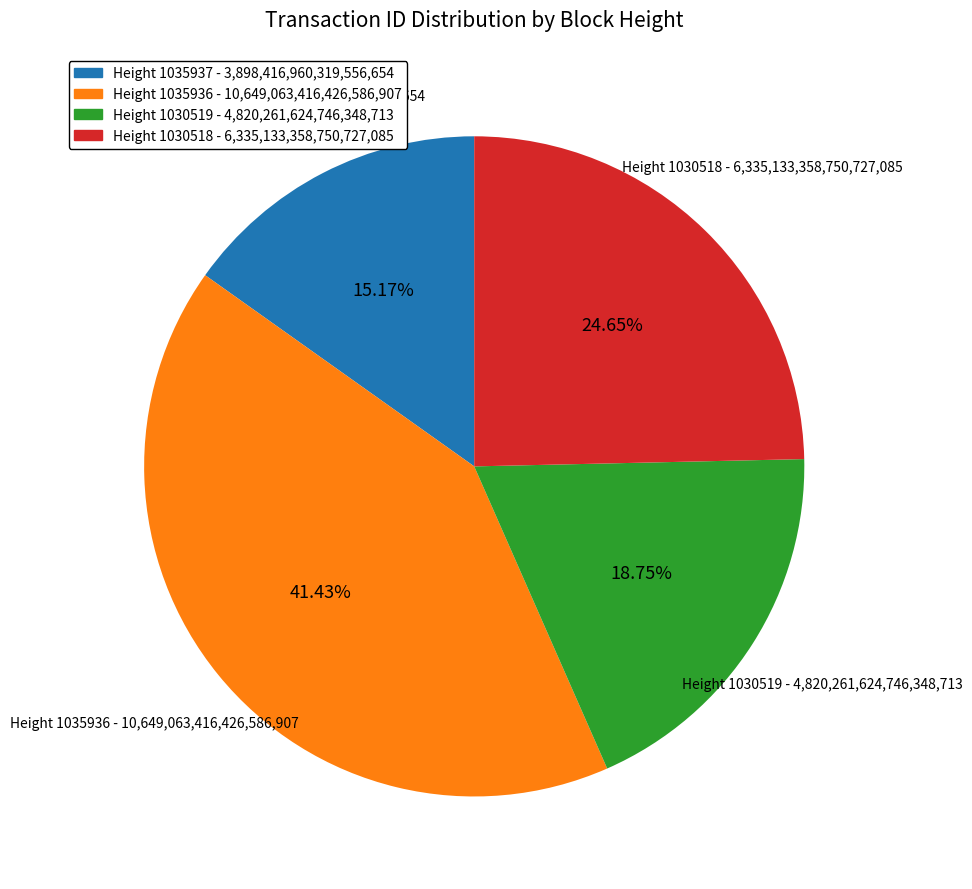

How many slices are in this pie chart?

4